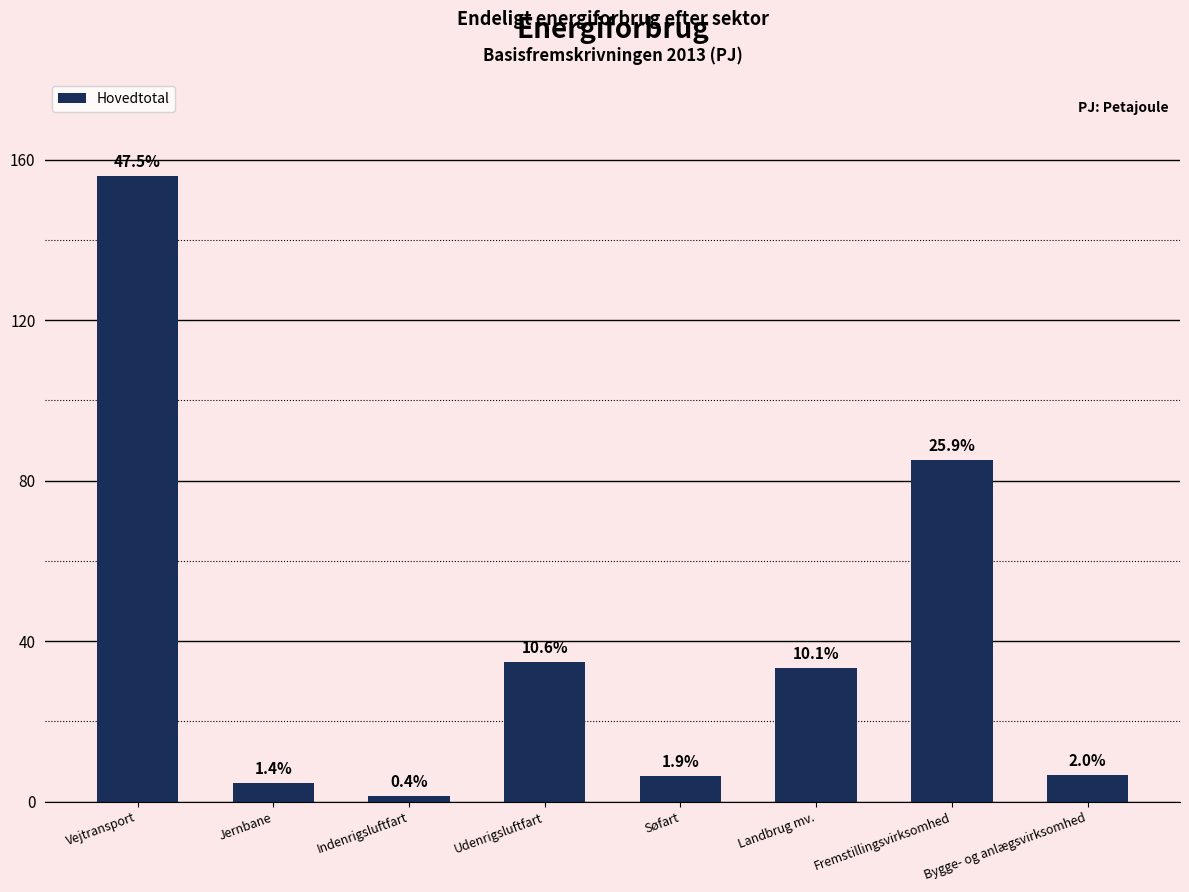

What is the difference between the values at Vejtransport and Fremstillingsvirksomhed?

70.9